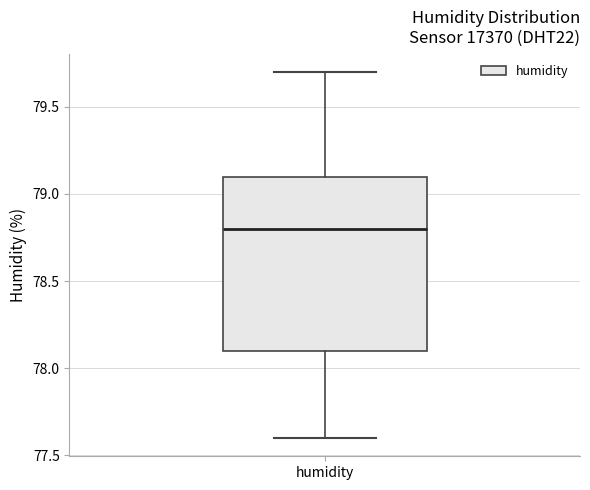

Transcribe this box plot: give where the median line is, the range the box spans, and where the two whiskers end, as read against the y-axis. The values are not printed on the chart, so give them approximately, as read against the axis.

median 78.8, box 78.1 to 79.1, whiskers 77.6 to 79.7